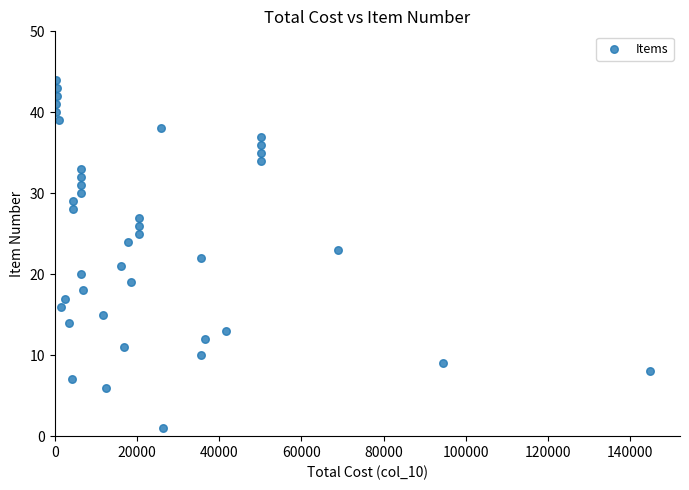

What is the range of Y values (max minus min)?

43